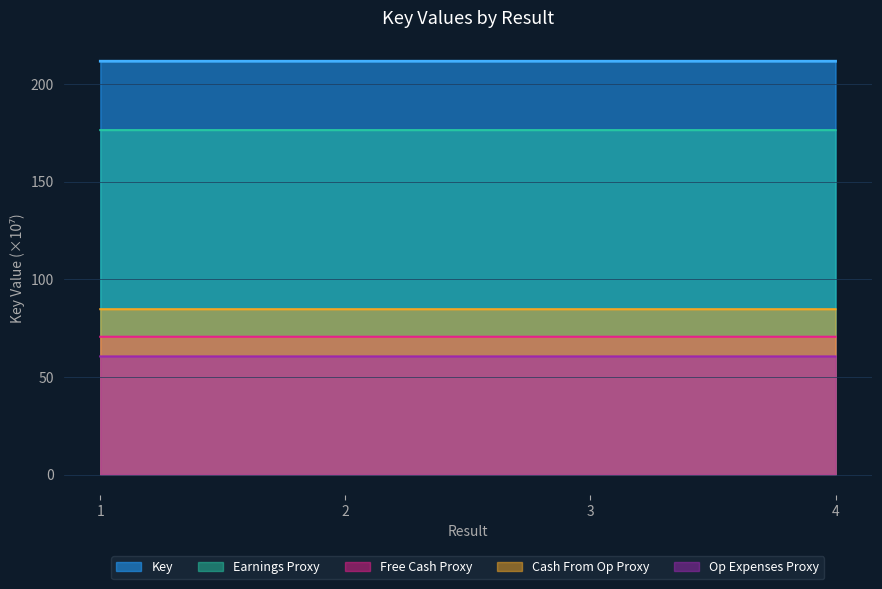

Reading right to left, extract all data points from this chart.

4=211.8	3=211.8	2=211.8	1=211.8